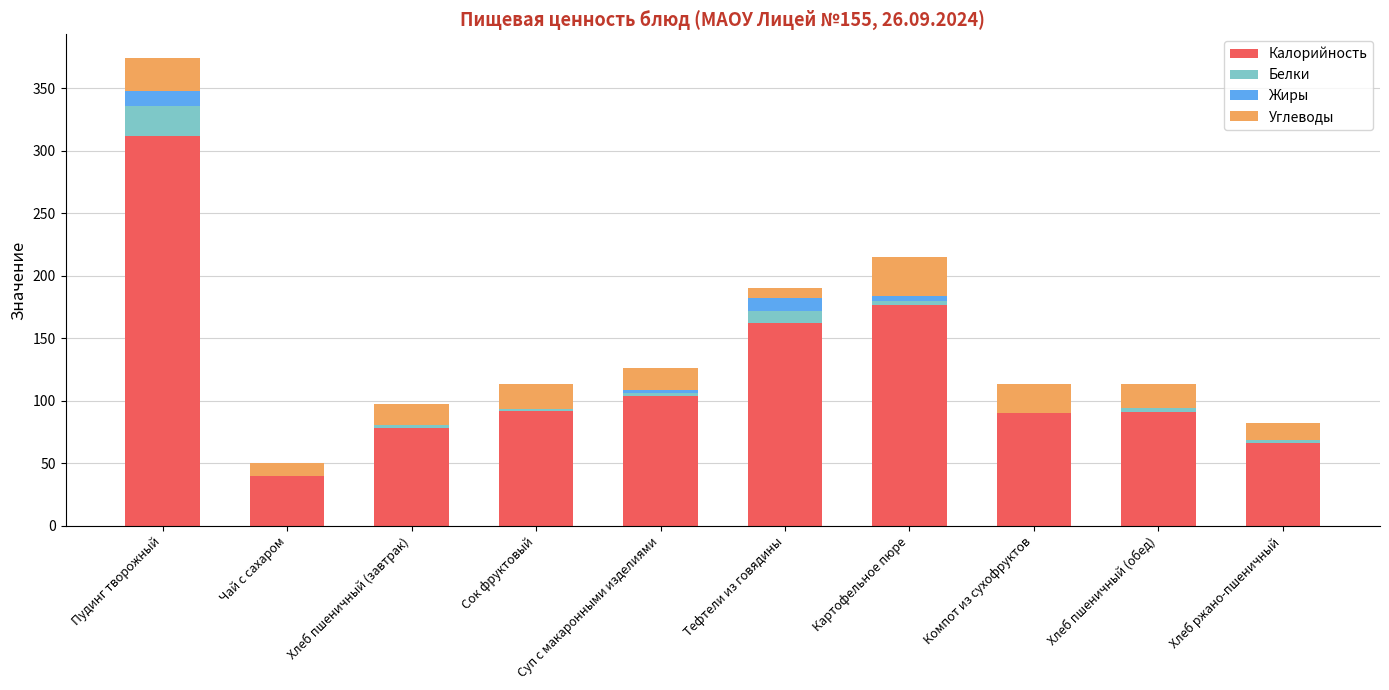

At which label does Калорийность reach its peak?

Пудинг творожный